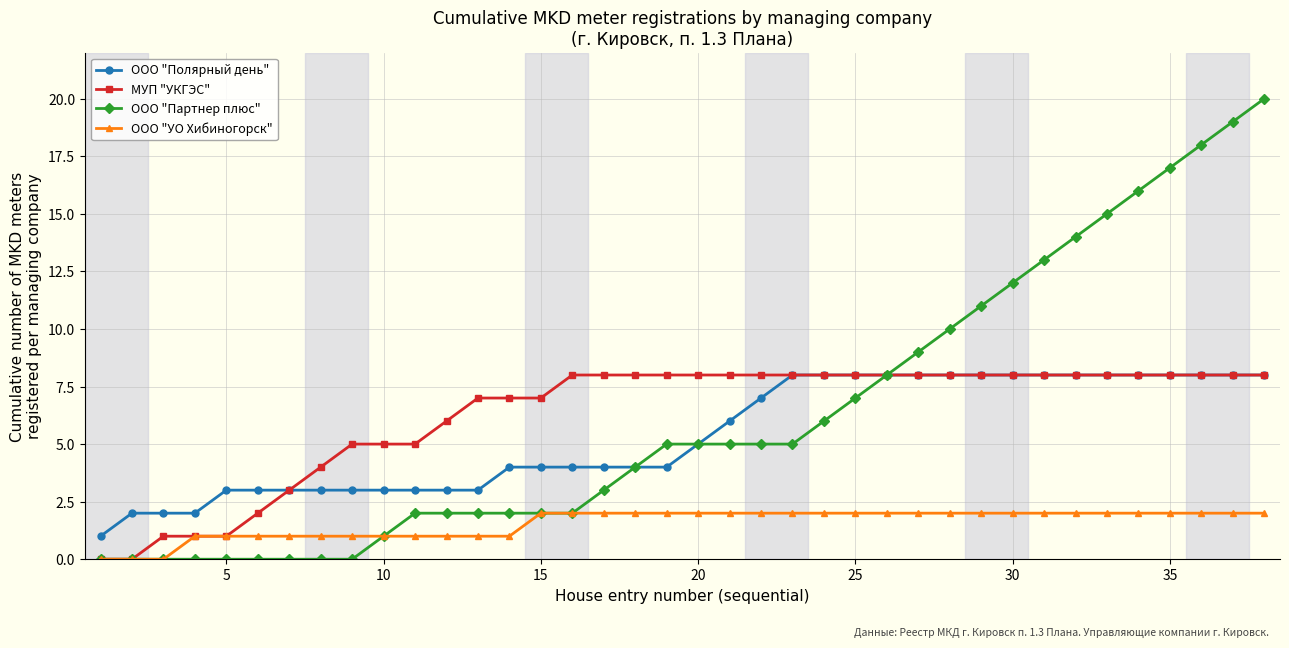

Which series has the largest range (max minus min)?

ООО "Партнер плюс"